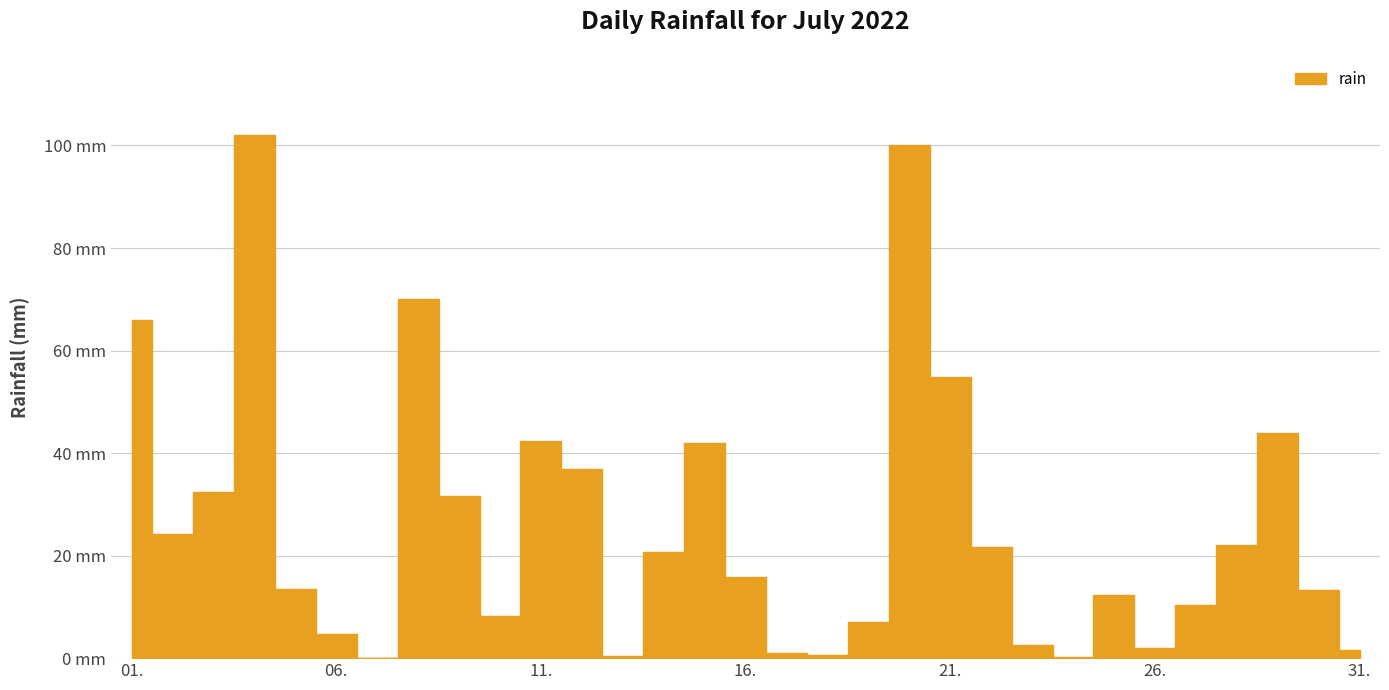

How many values are above zero?

30